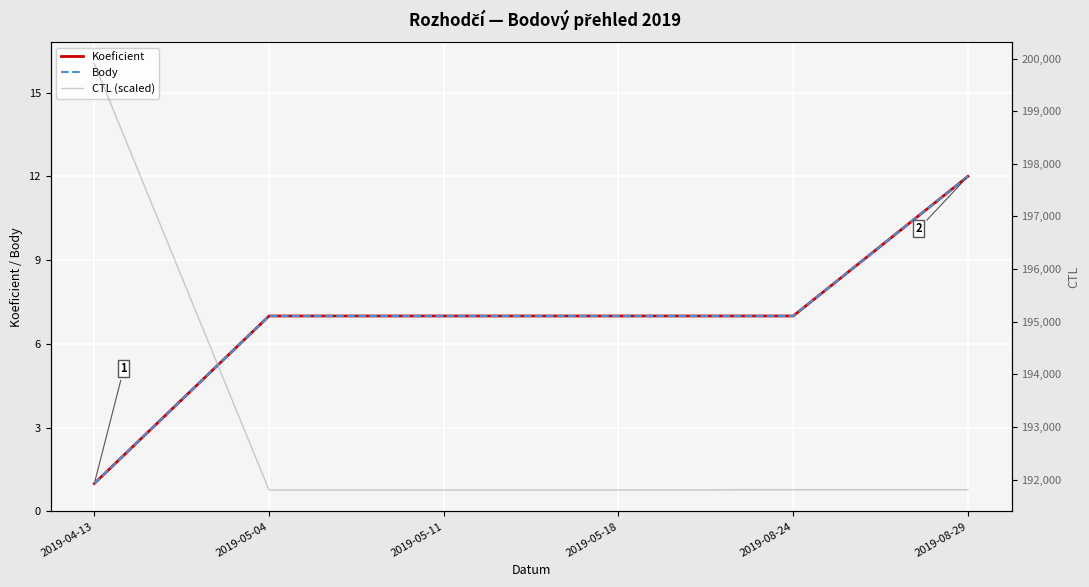

Is this an area chart (filled region under the line)?

No